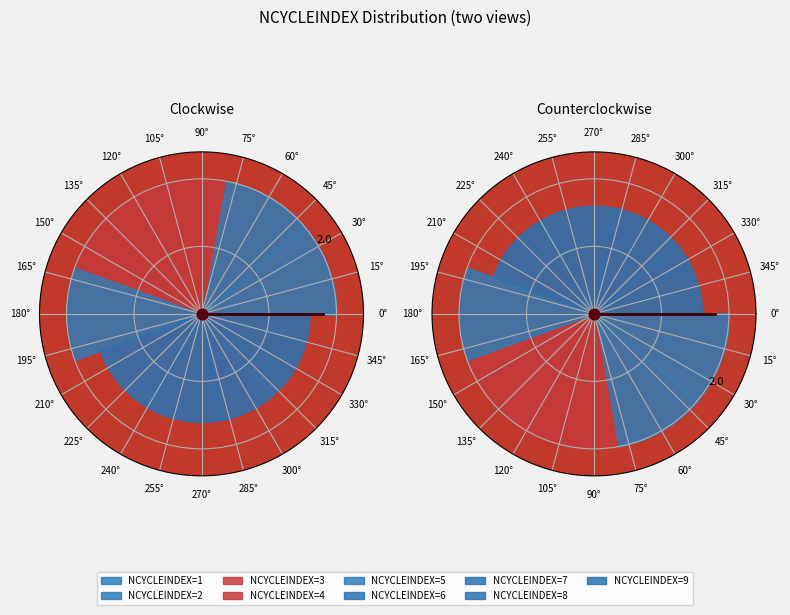

True or false: 6 accounts for 22% of the total.

False